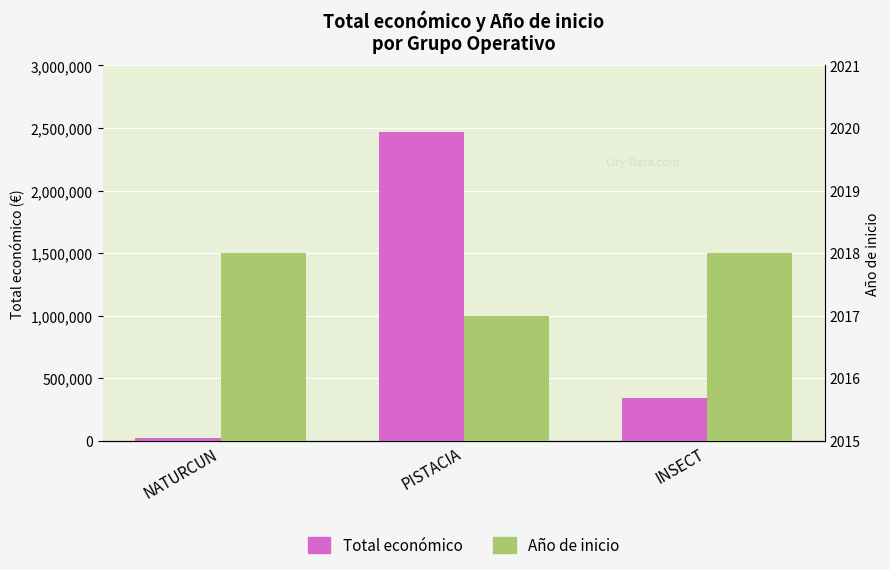

Which series has the largest range (max minus min)?

Total económico